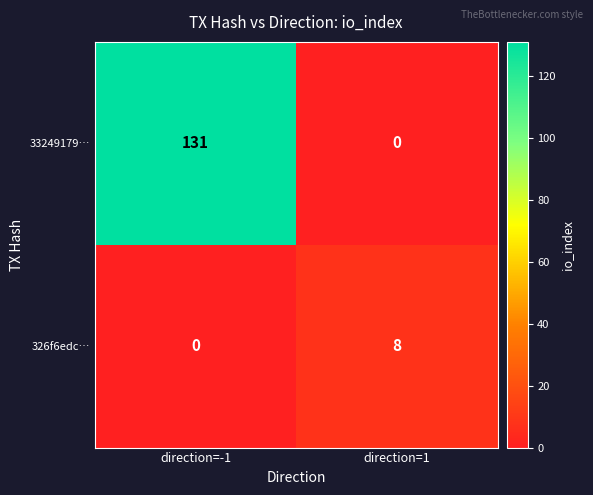

List the series in order of their peak value, highest first.

33249179…, 326f6edc…